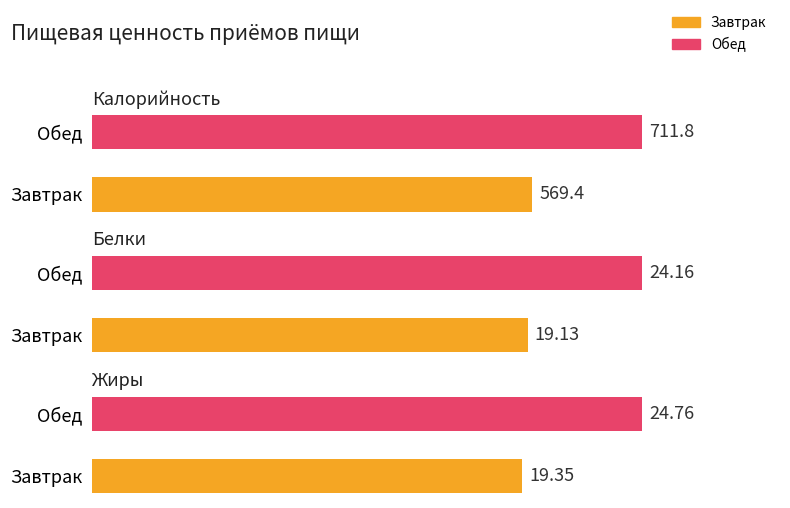

List the labels in order of Жиры value, largest first.

Обед, Завтрак